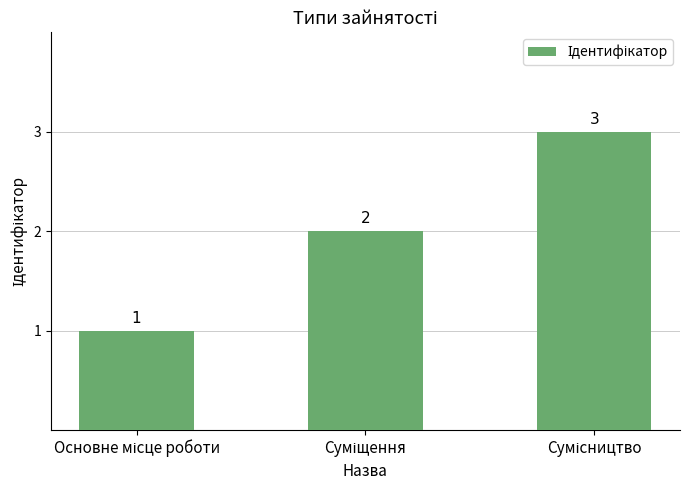

Count the values in the range 1 to 3.

3